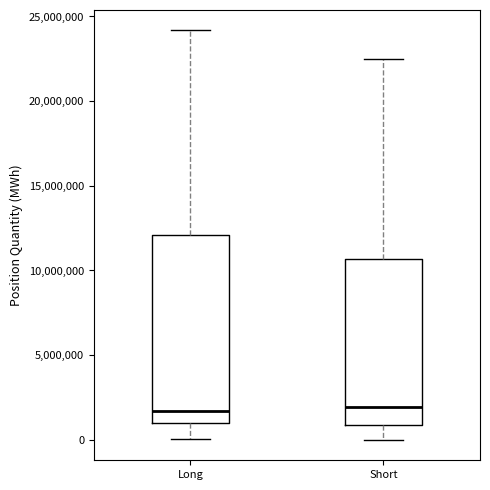

Reading left to right, transcribe this box plot: for each box, give where its median line is, the range the box spans, and where its two whiskers end, as read against the y-axis. The values are not printed on the chart, so give them approximately, as read against the axis.

Long: median 1500000, box 1000000 to 12000000, whiskers 0 to 24000000
Short: median 2000000, box 1000000 to 10500000, whiskers 0 to 22500000